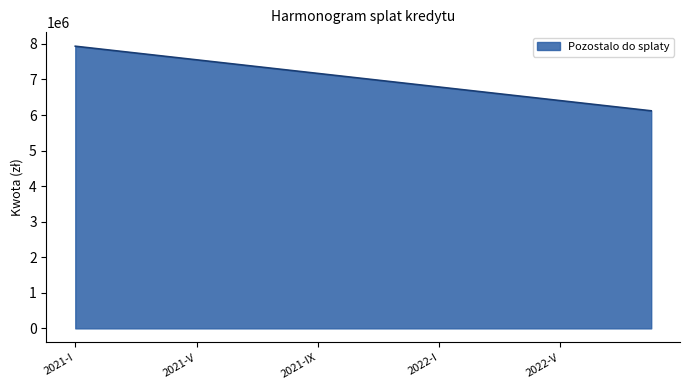

What is the maximum value shown in the chart?

7934800